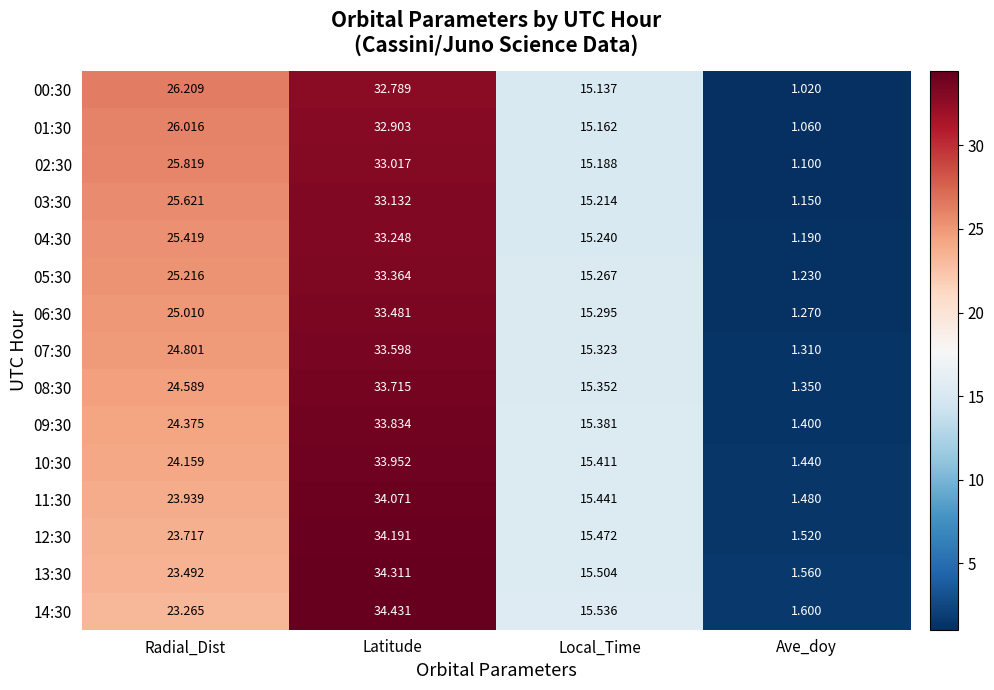

Which category has the lowest value across all series?

Ave_doy